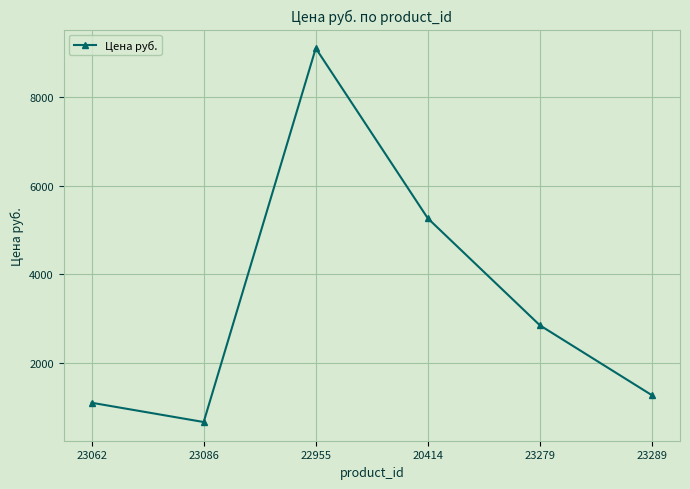

How many categories are shown in the chart?

6